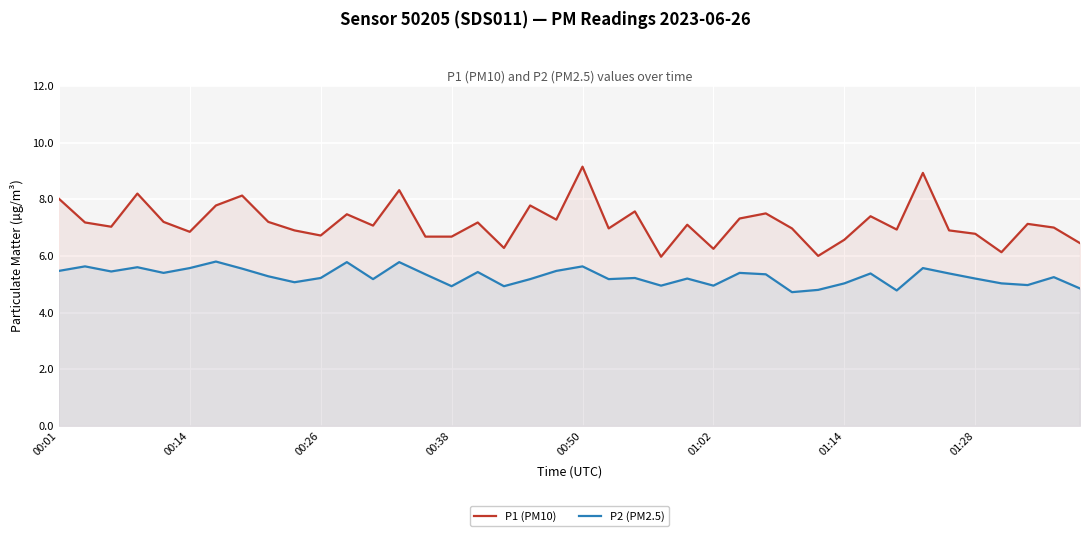

What is the difference between the second highest and minimum values in the P1 (PM10) series?

3.0